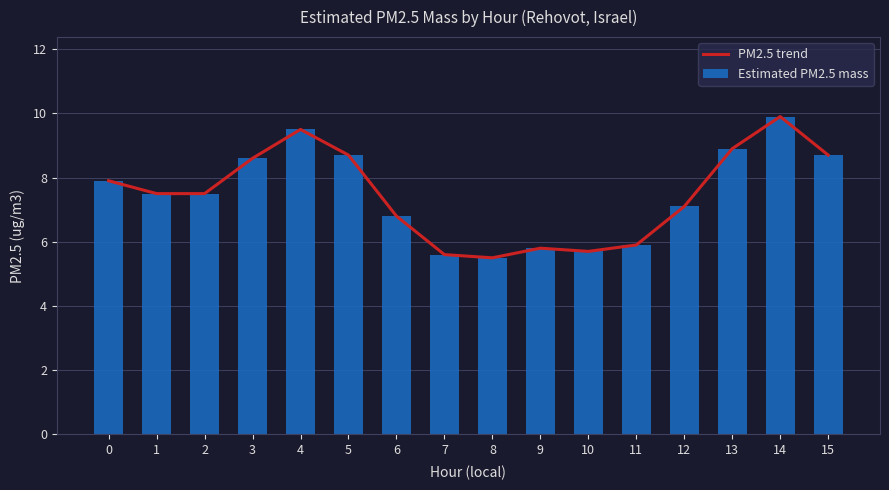

What is the greatest value displayed?

9.9